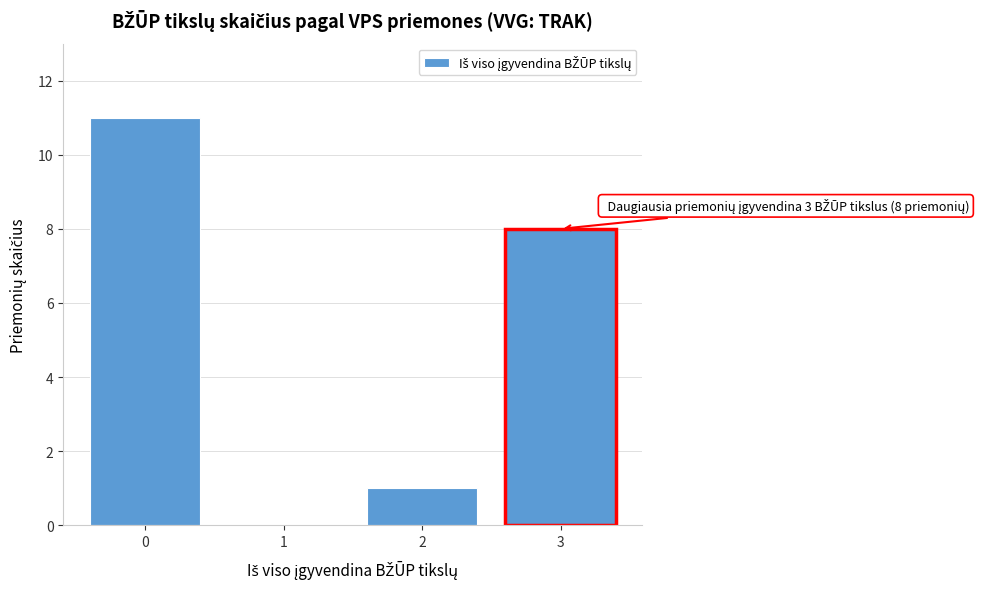

Reading left to right, extract all data points from this chart.

0=11	1=0	2=1	3=8